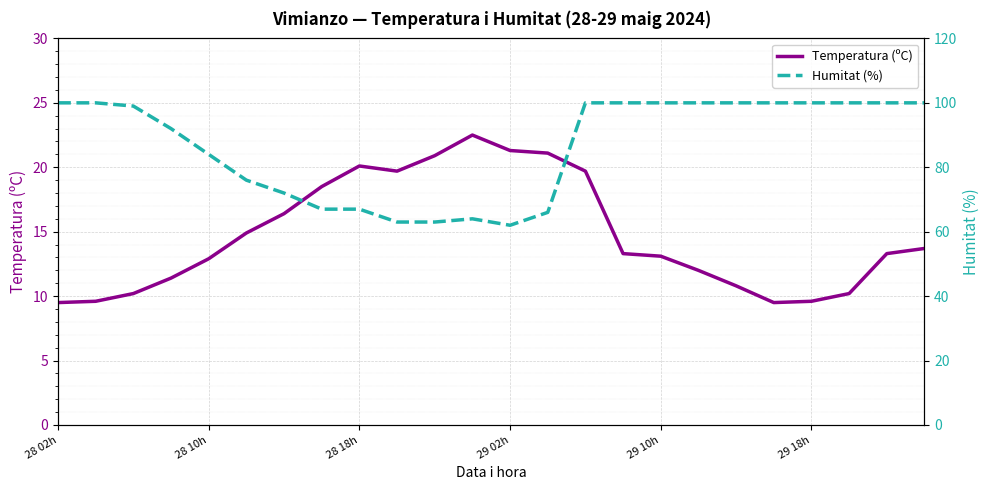

The value of Temperatura (ºC) at 29 18h is 6.1. True or false?

False